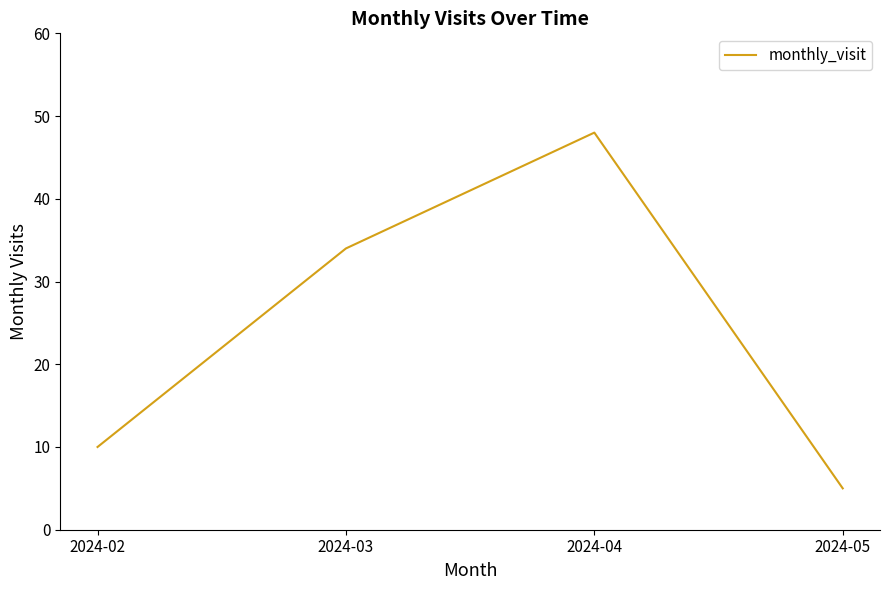

Does the chart have visible grid lines?

No